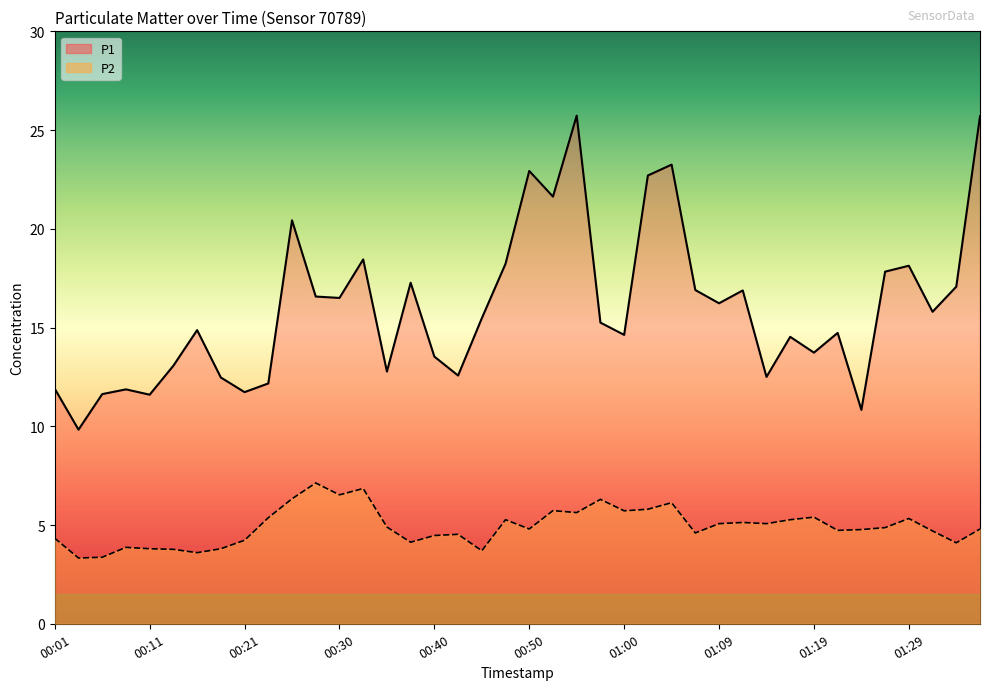

Count the number of categories in the chart.

40